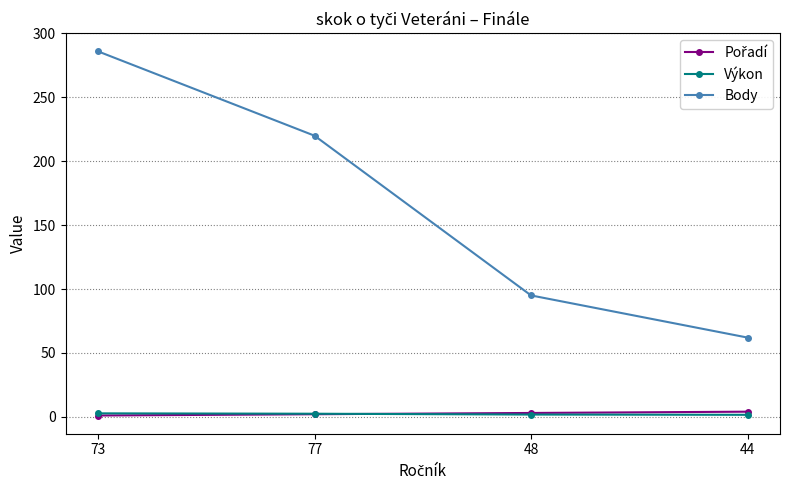

At which category is the sum across all series the highest?

73